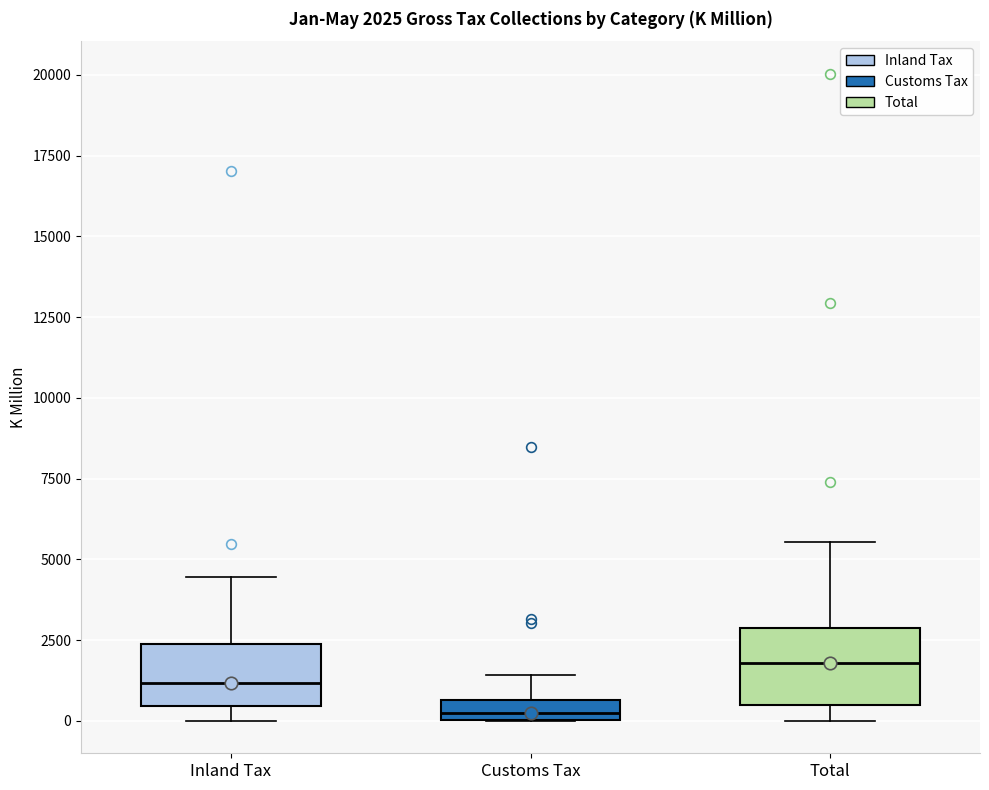

Which box has the lowest median line?

Customs Tax